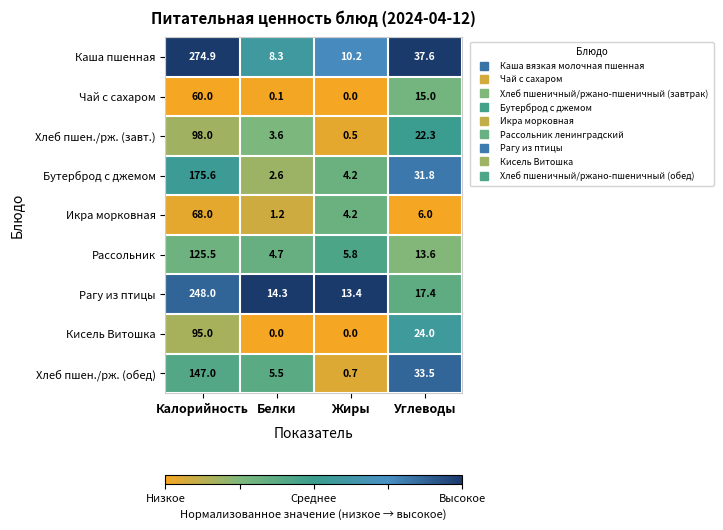

How many Кисель Витошка values are between 0 and 95?

4